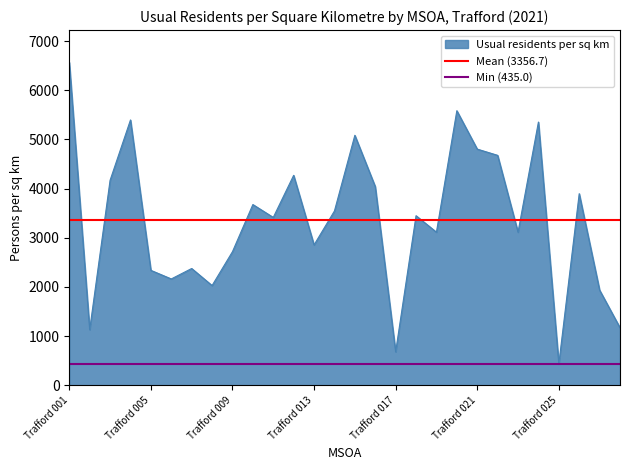

Which category has the highest value in the Usual residents per sq km series?

Trafford 001